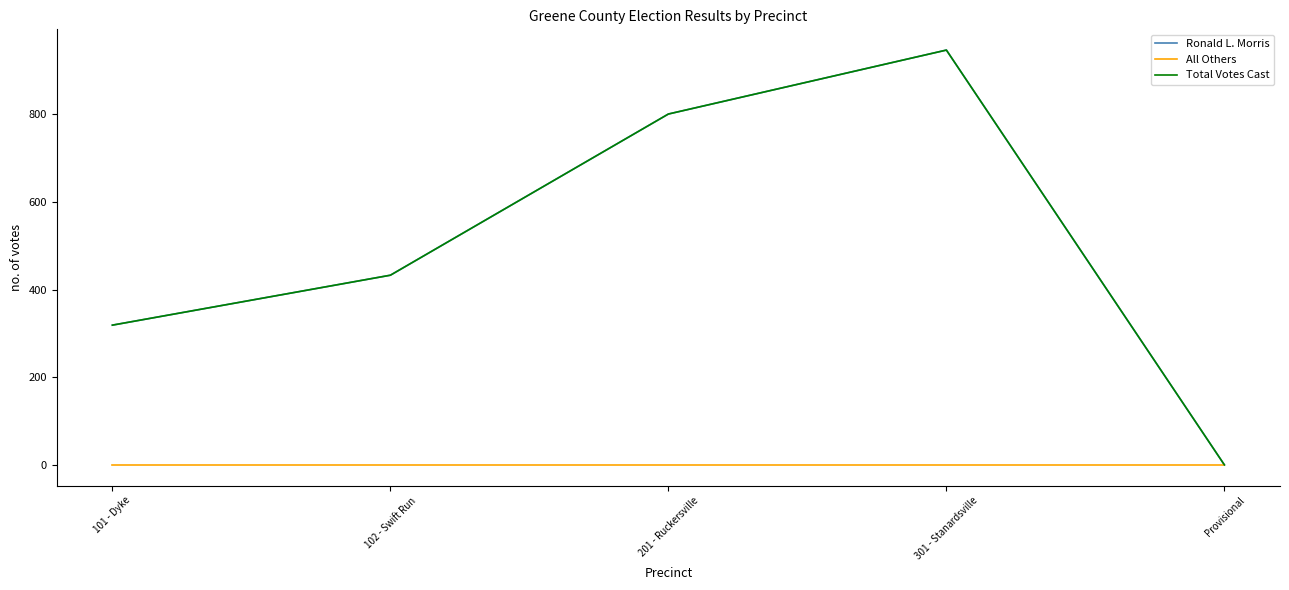

Does the chart display data point markers on the line(s)?

No